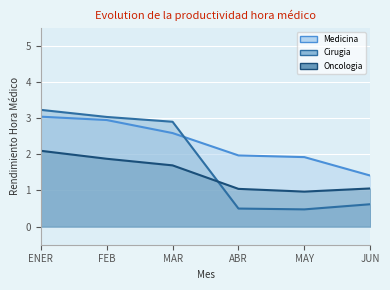

What position from the right is MAR?

4